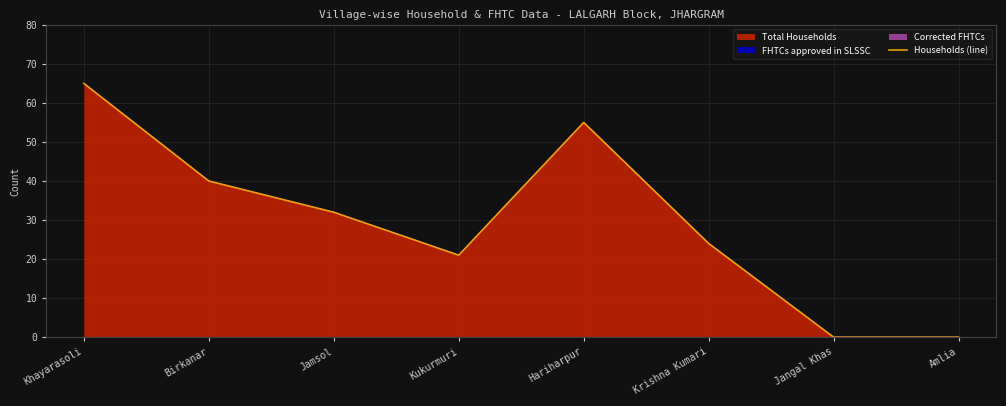

The chart shows a value of 15 at Krishna Kumari. True or false?

False